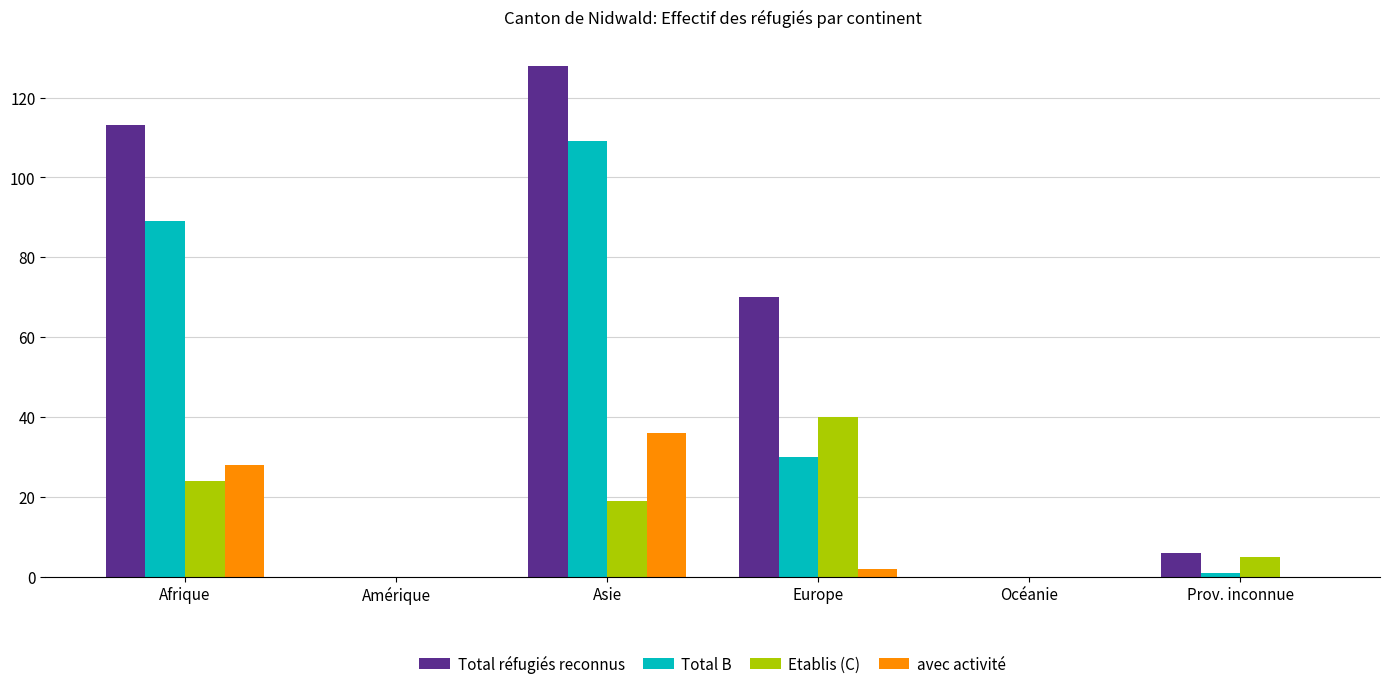

Which series has the largest total across all categories?

Total réfugiés reconnus